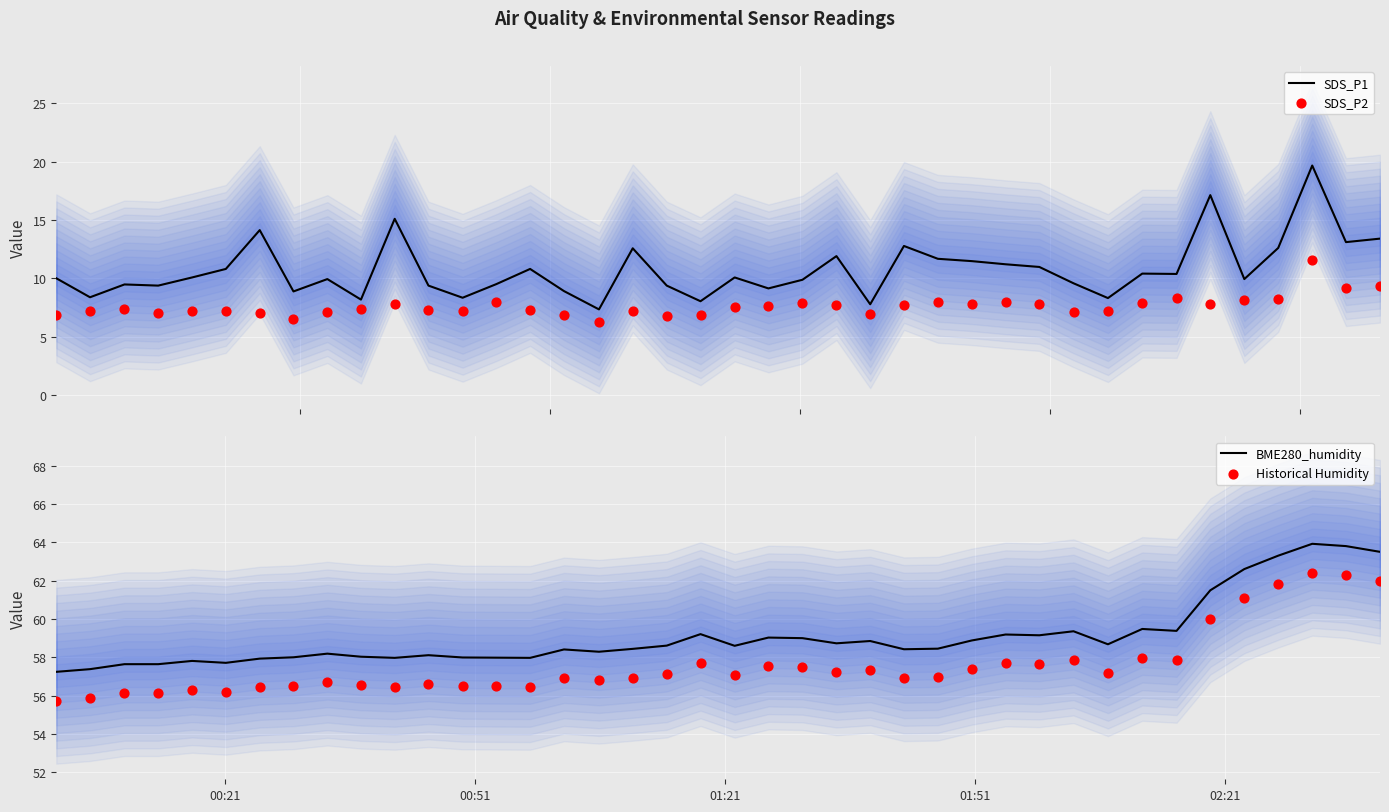

Which series contains the highest Y value?

BME280_humidity